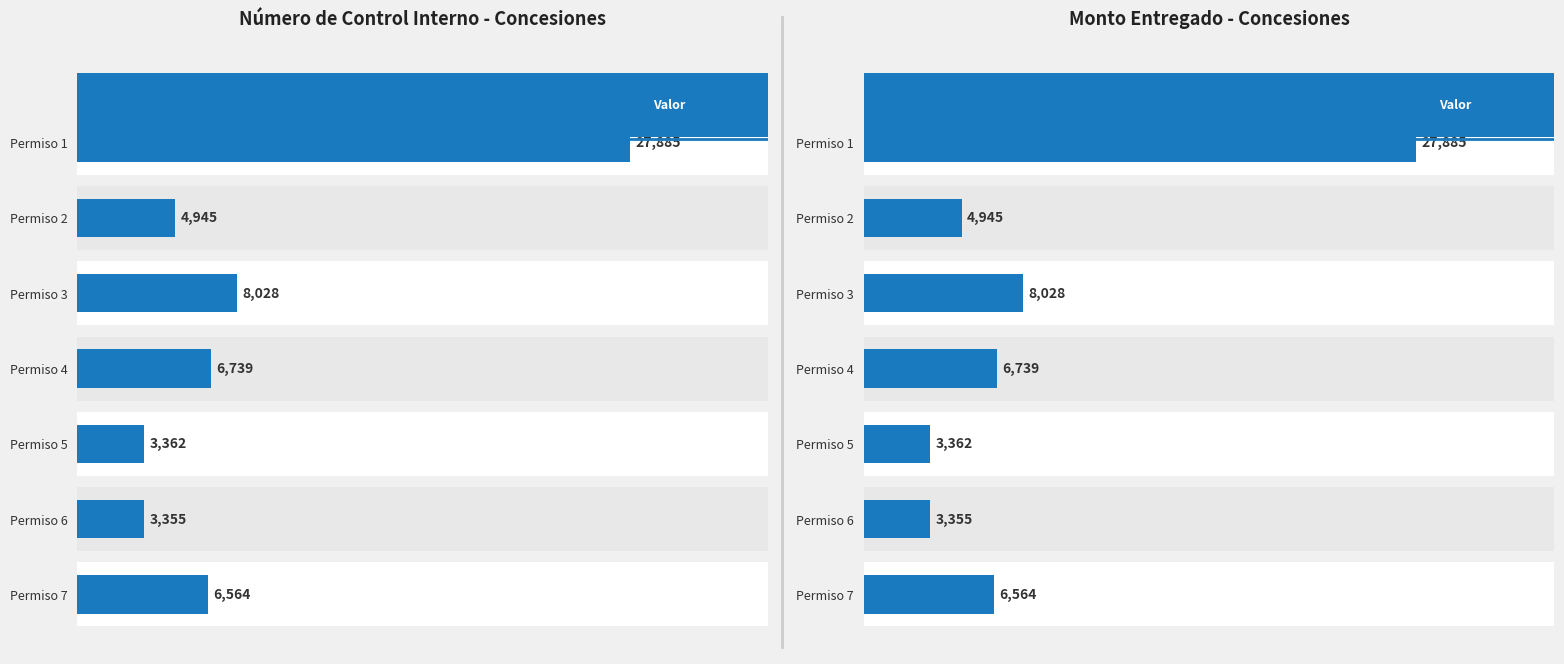

What is the maximum value shown in the chart?

27885